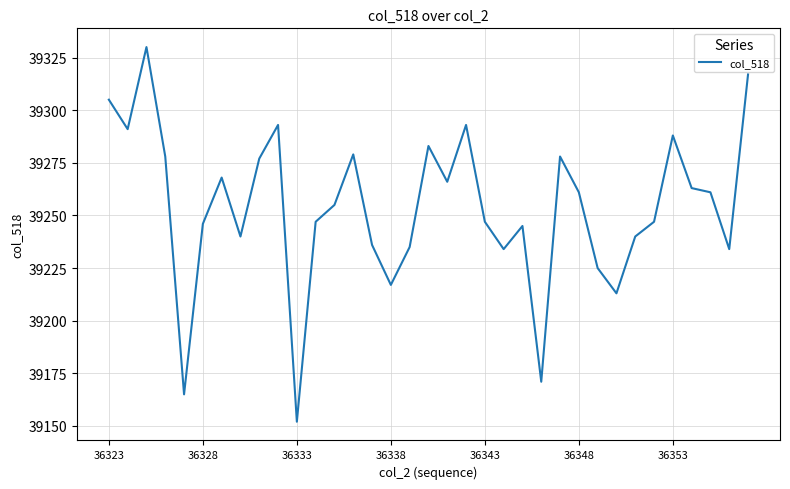

True or false: there are more than 0 points higher than both neighbors.

True